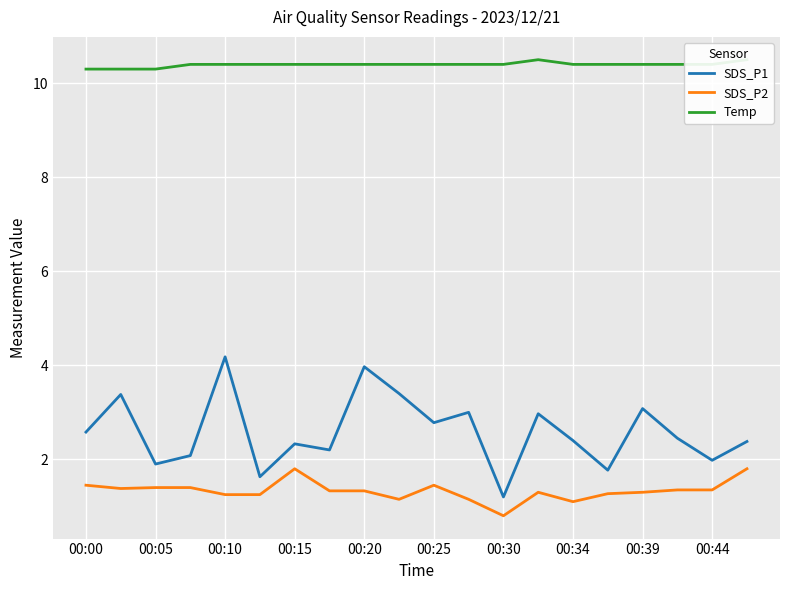

What are all the series names shown in the legend?

SDS_P1, SDS_P2, Temp